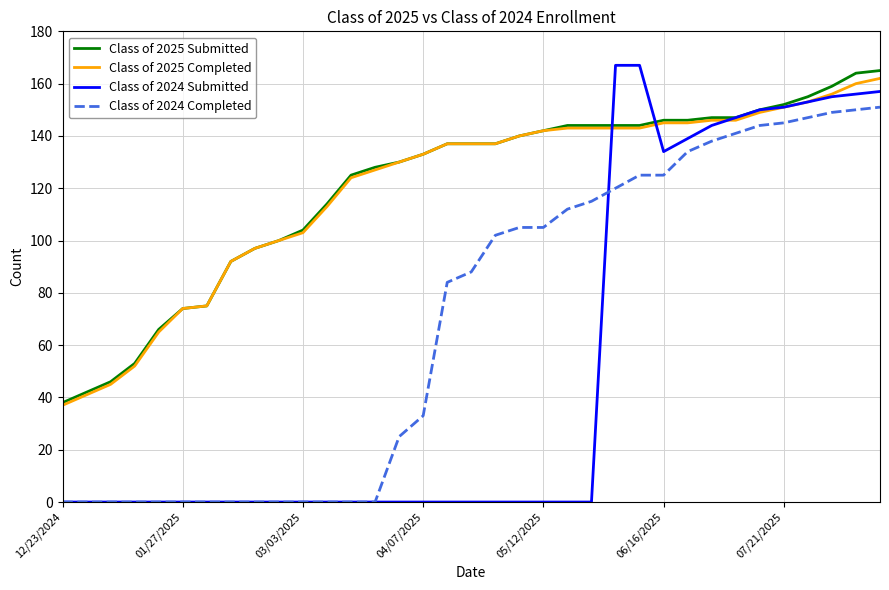

Which series has the largest range (max minus min)?

Class of 2024 Submitted